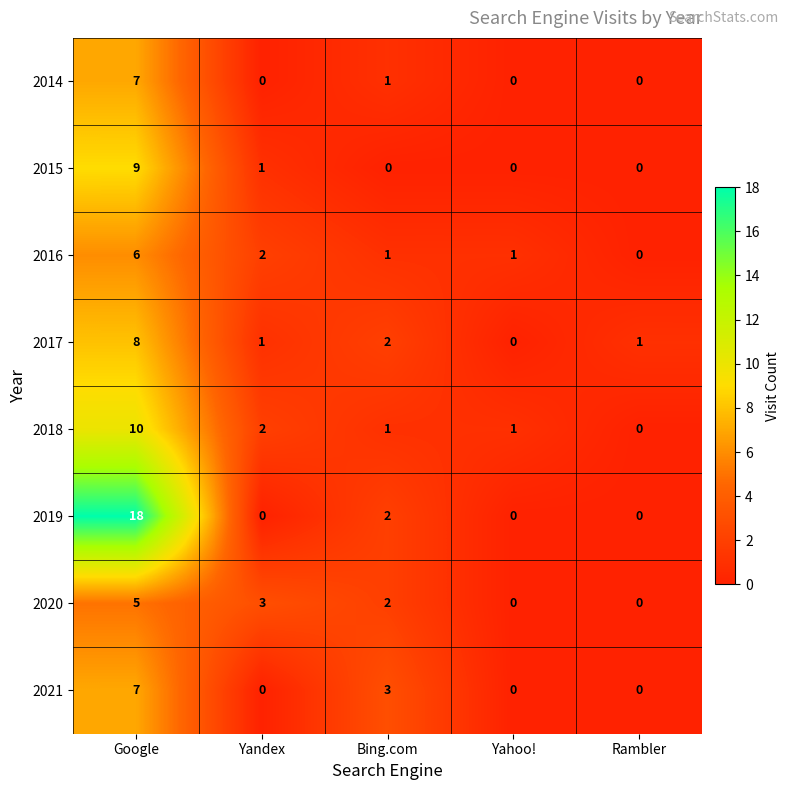

Is the value of 2018 at Yandex greater than the value of 2021 at Bing.com?

No